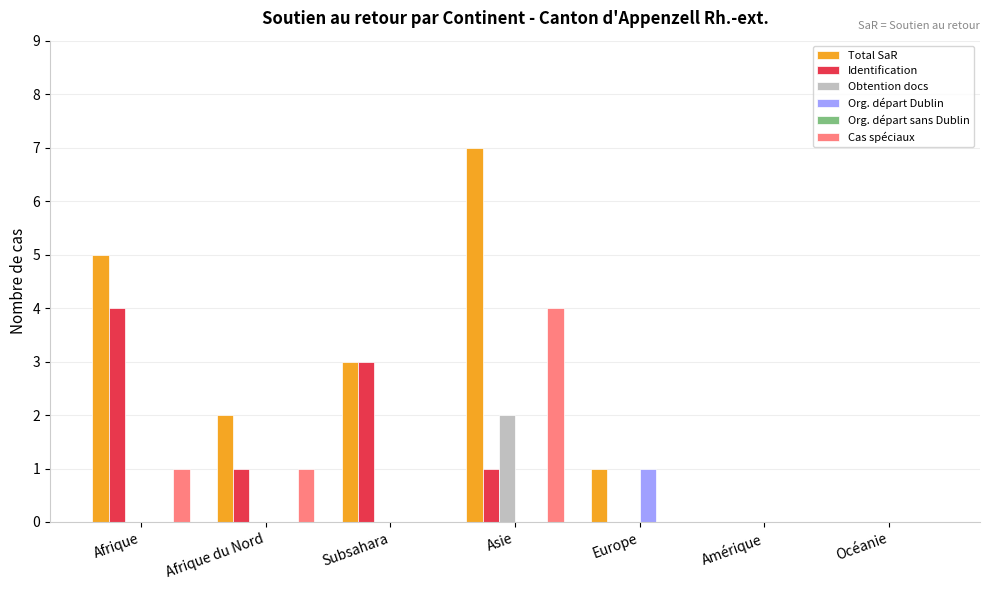

What is the sum of the Identification values at Afrique and Subsahara?

7